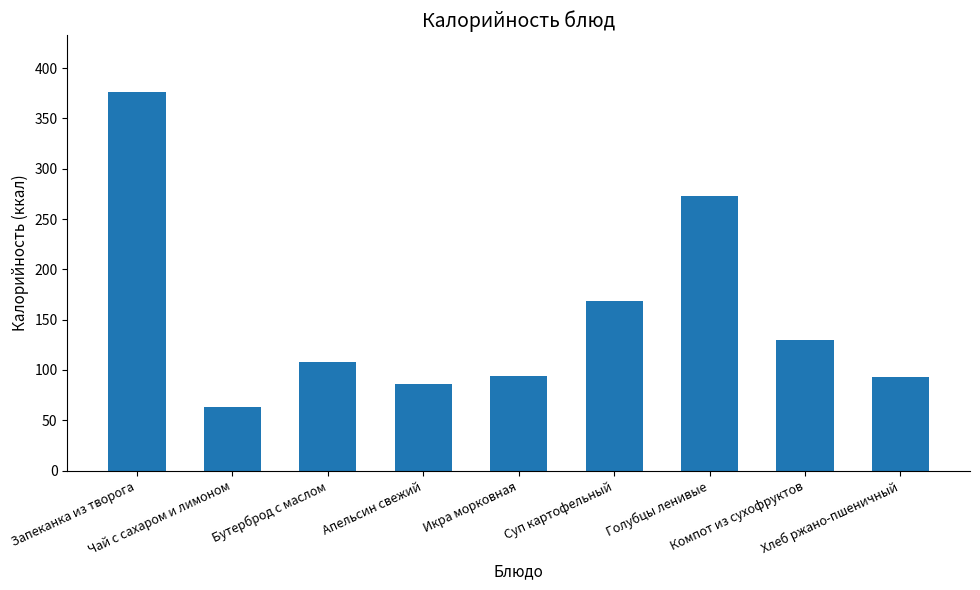

What is the sum of all values?

1392.0